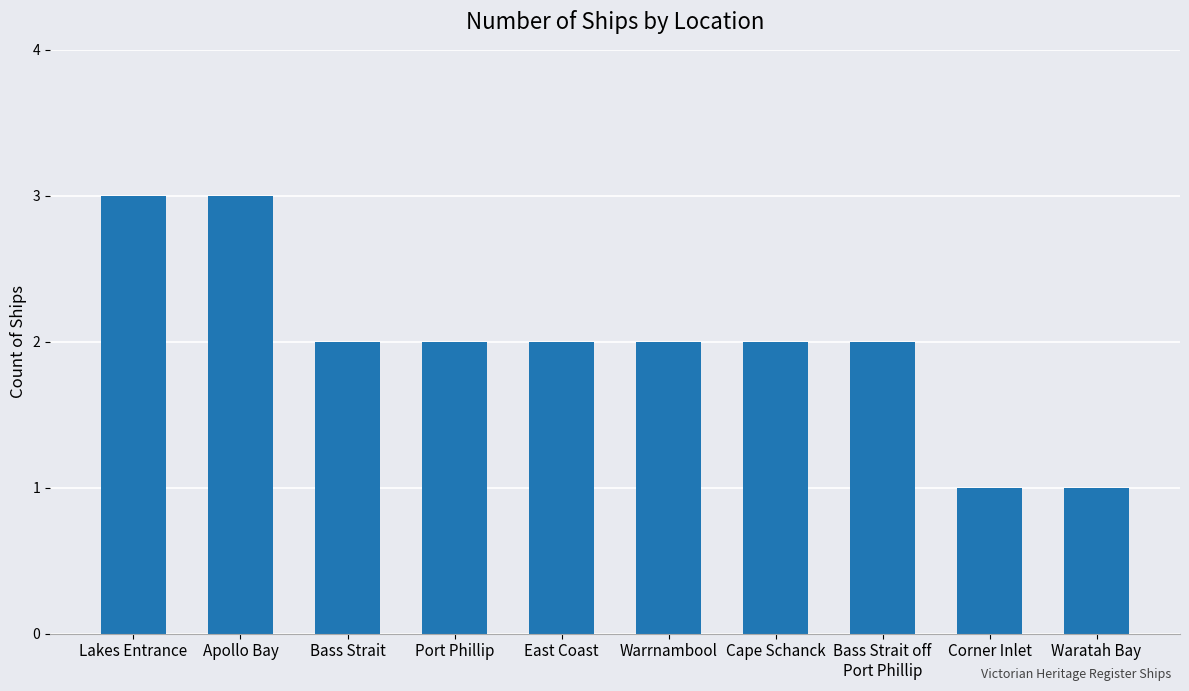

Reading left to right, transcribe all the data shown in this chart.

3	3	2	2	2	2	2	2	1	1